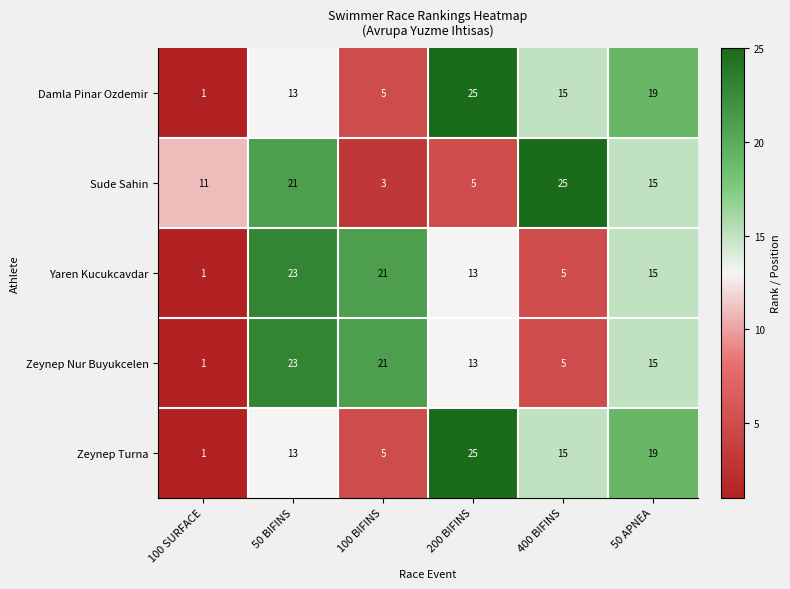

At which label does Sude Sahin reach its peak?

400 BIFINS